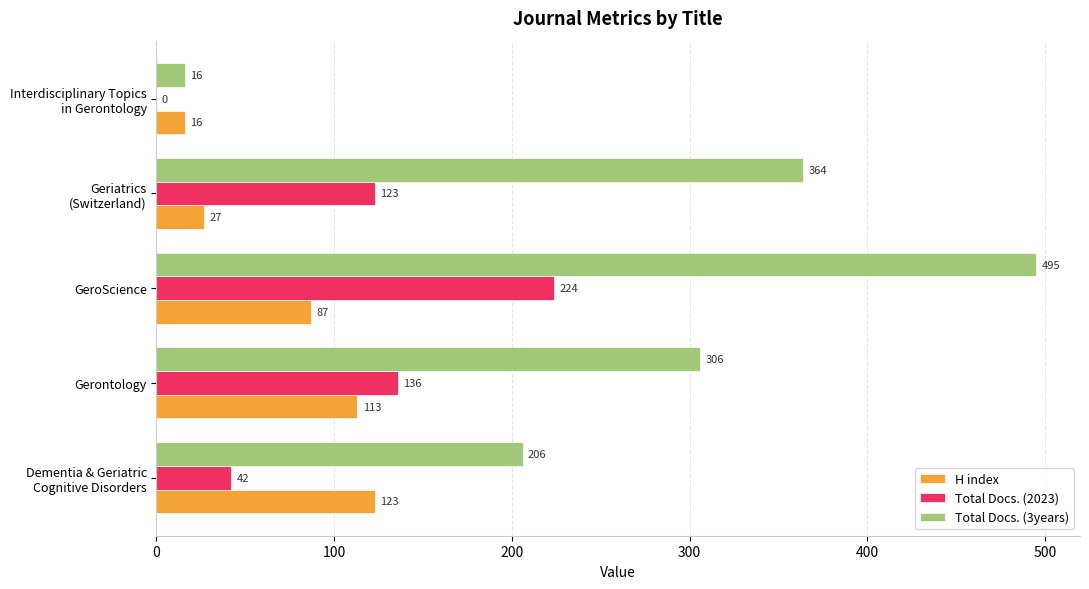

Is it true that H index equals 115 at GeroScience?

False